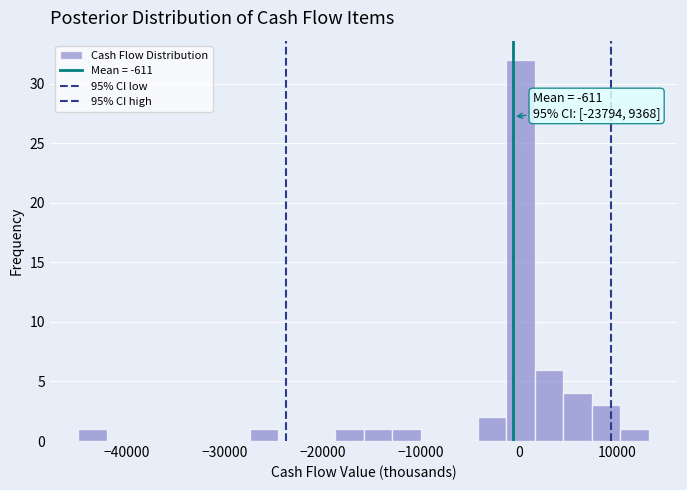

Around what value on the x-axis is the tallest bar? Give the approximate position of its centre, as read against the axis.

0